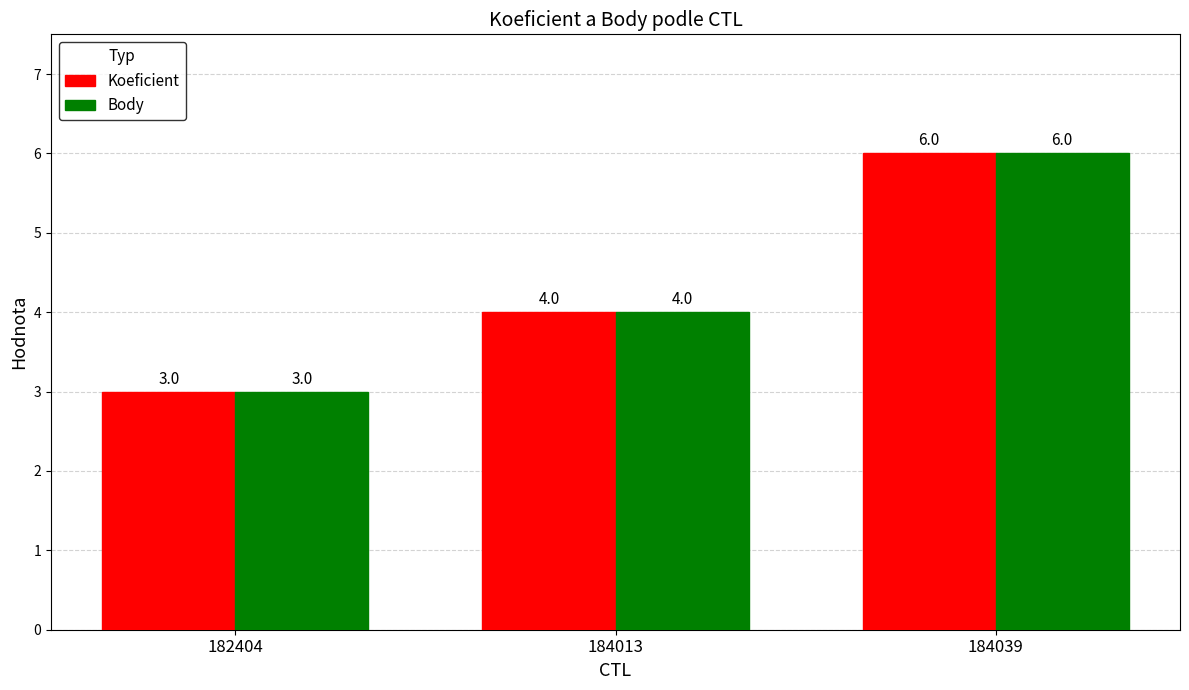

At which category does the chart reach its minimum across all series?

182404